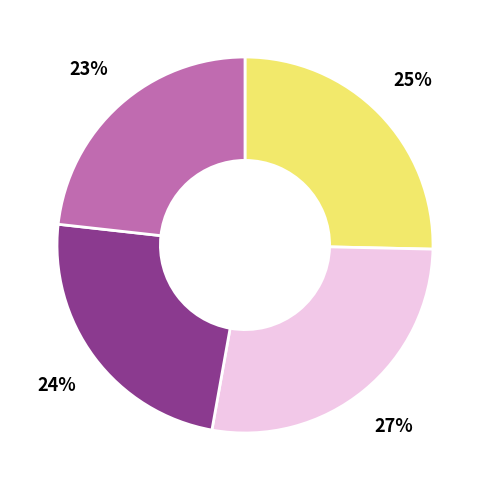

To the nearest percent, what is the difference between the largest and smallest slice percentages?

4%